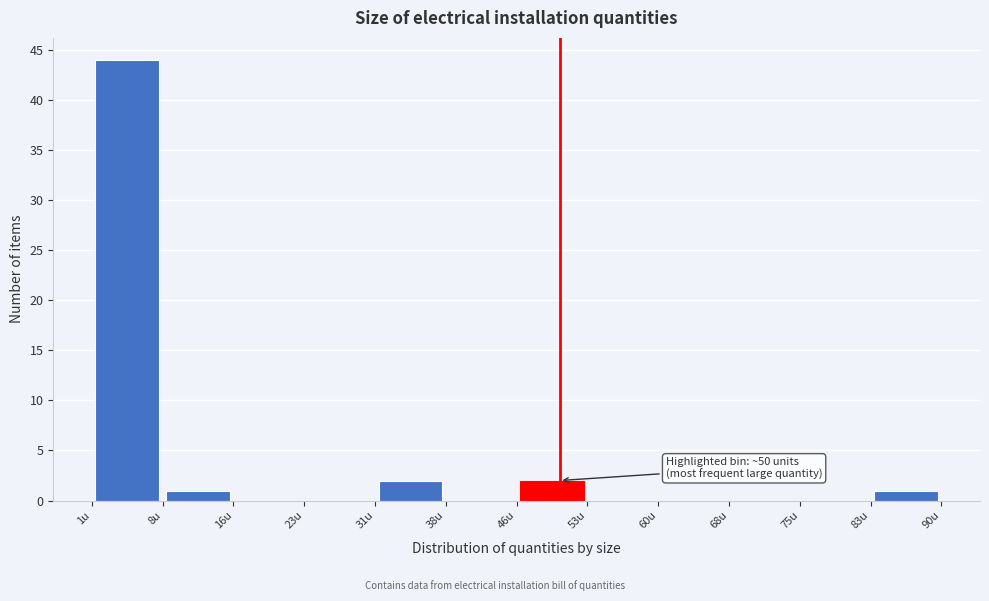

Which range on the x-axis has the tallest bar?

1 to 8